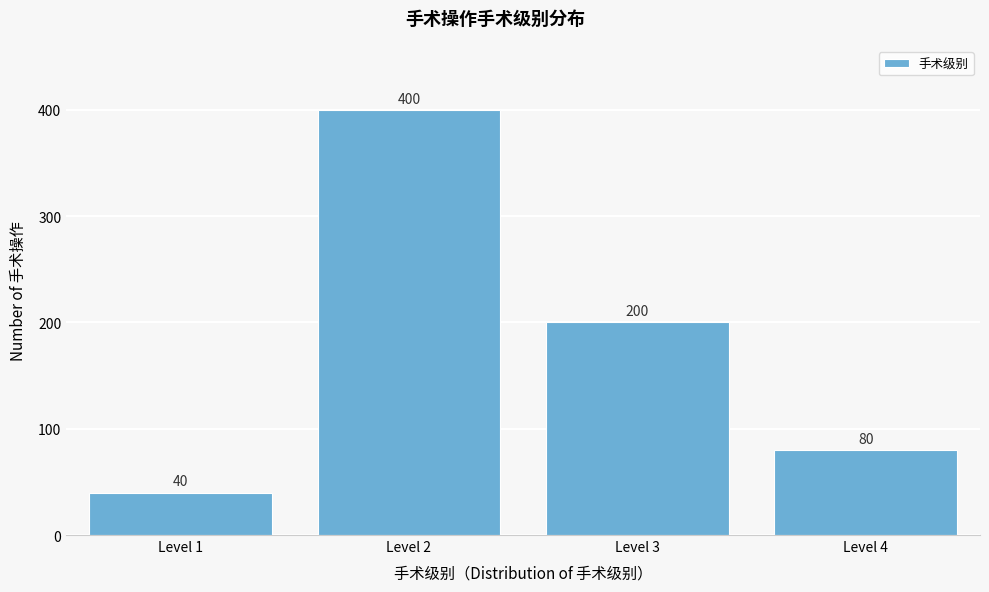

Reading left to right, extract all data points from this chart.

Level 1=40	Level 2=400	Level 3=200	Level 4=80